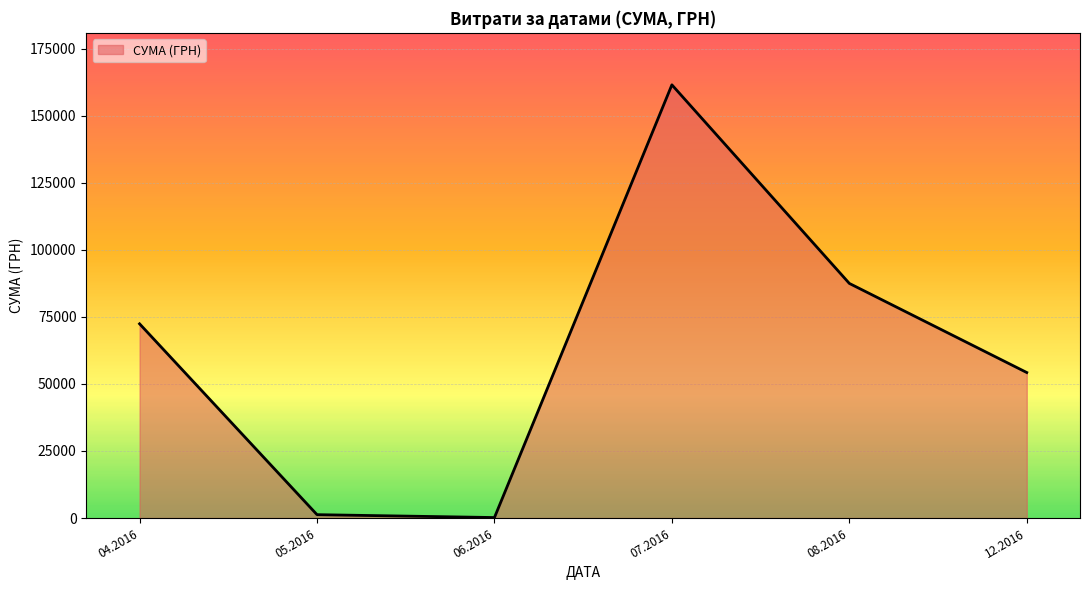

What is the sum of all values?

377077.4